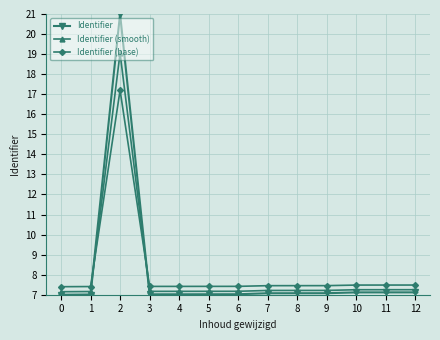

What is the difference between the second highest and second lowest values in the Identifier series?

0.1